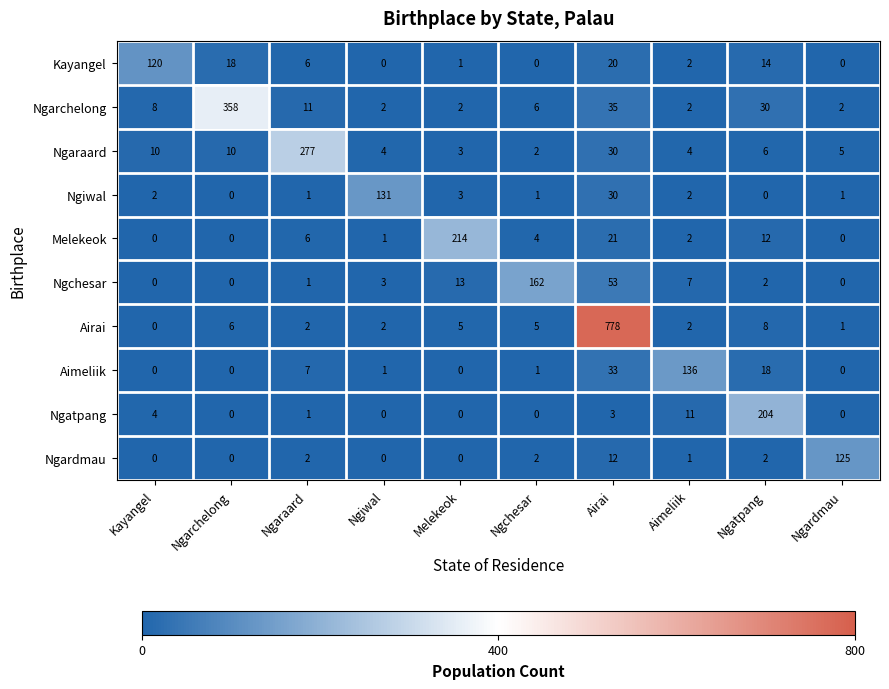

The Ngarchelong series shows 1 at Melekeok. True or false?

False